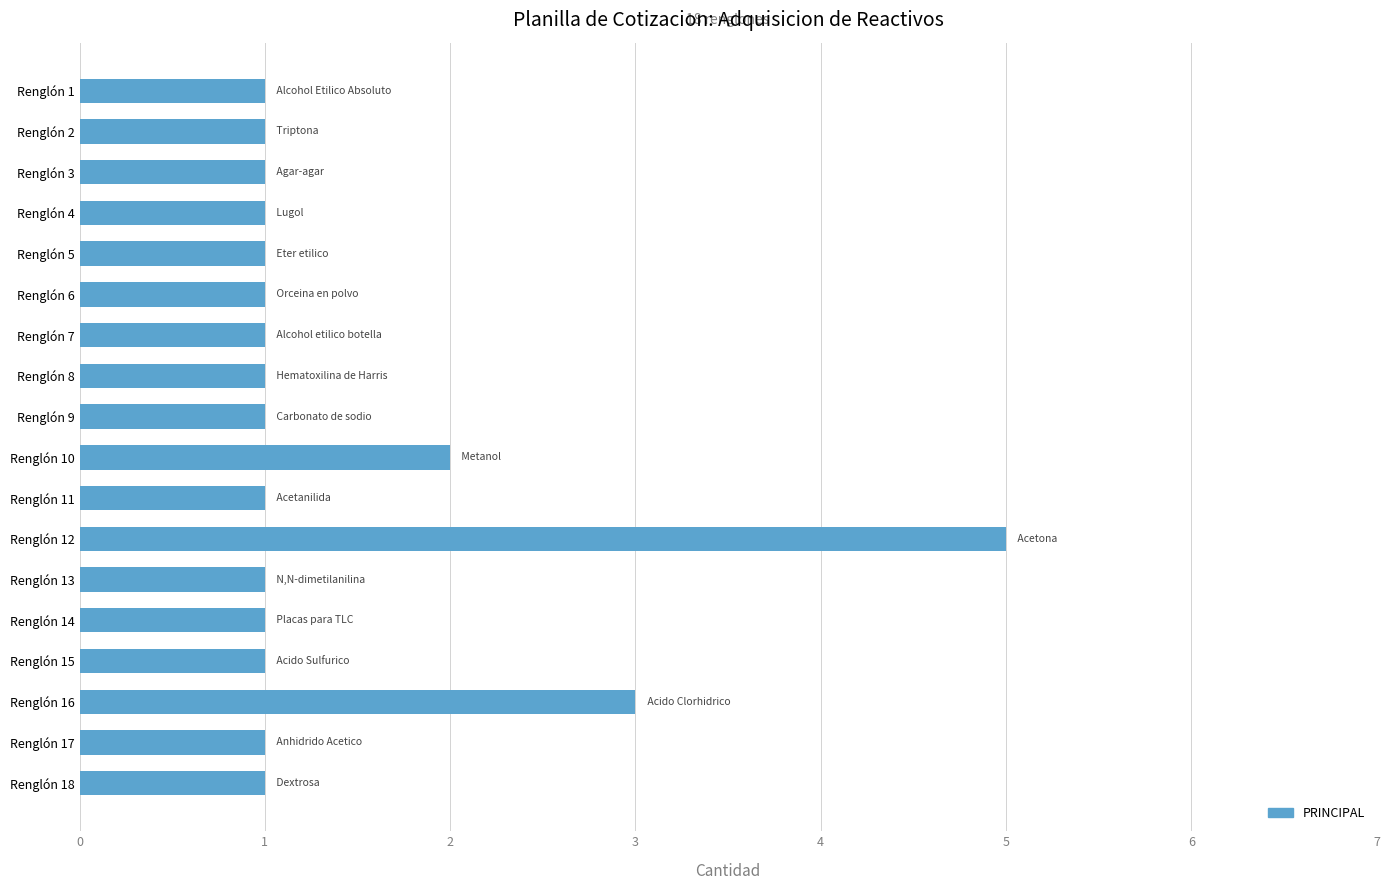

What is the sum of all values?

25